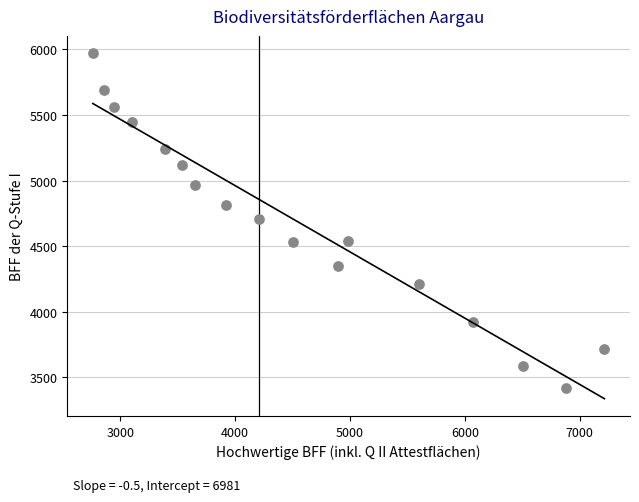

What is the range of Y values (max minus min)?

2552